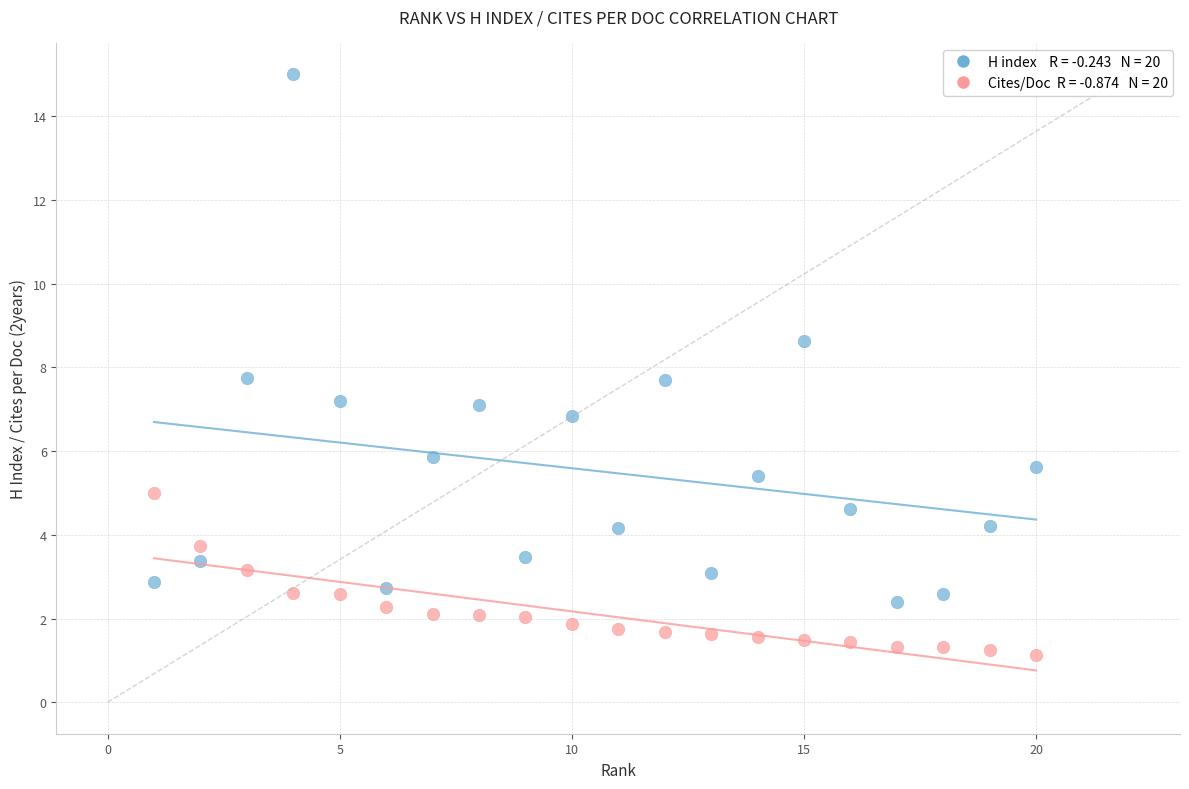

Across all data points, what is the range of Y values (max minus min)?

13.9